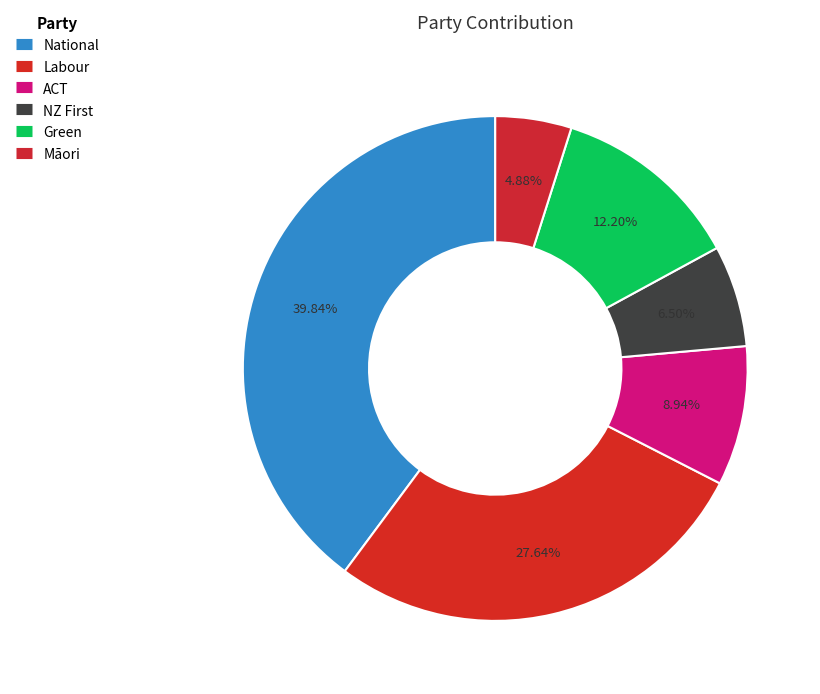

How many slices are in this pie chart?

6